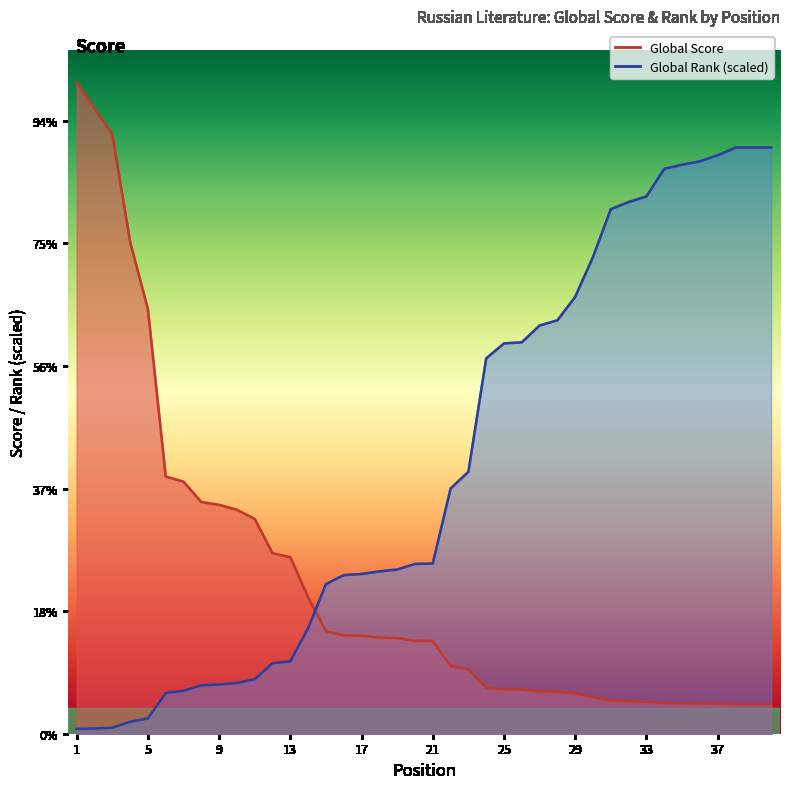

What are all the series names shown in the legend?

Global Score, Global Rank